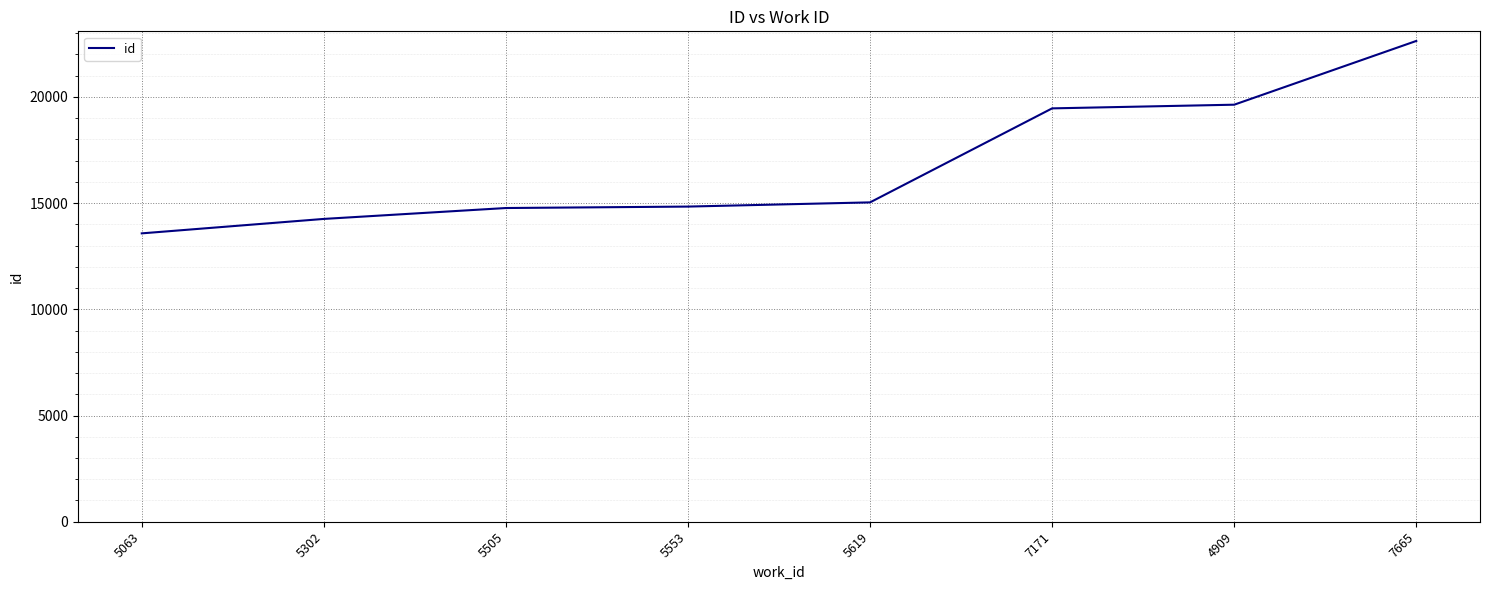

The chart shows a value of 19635 at 4909. True or false?

True